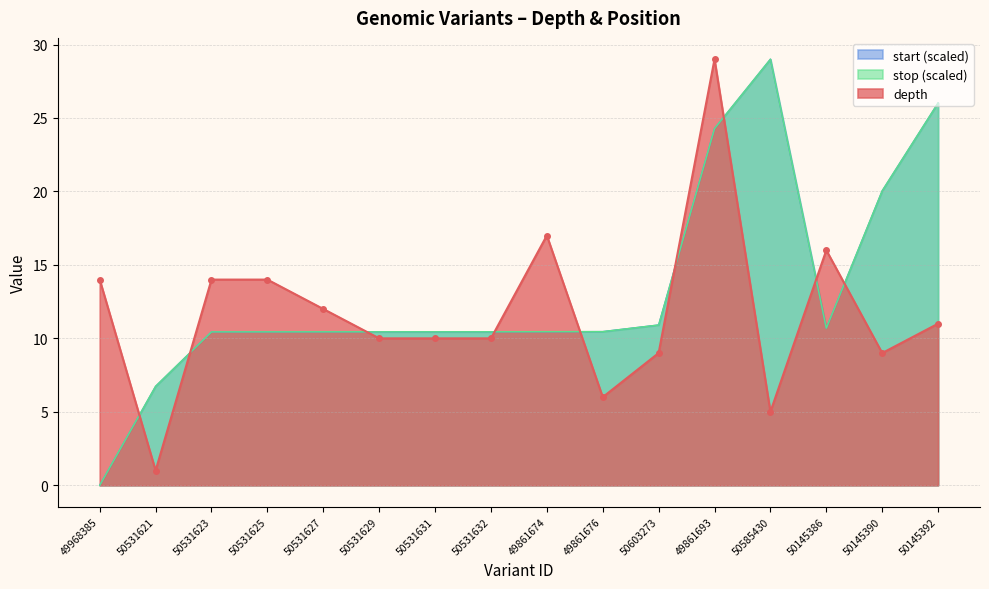

What is the sum of all depth values?

187.0